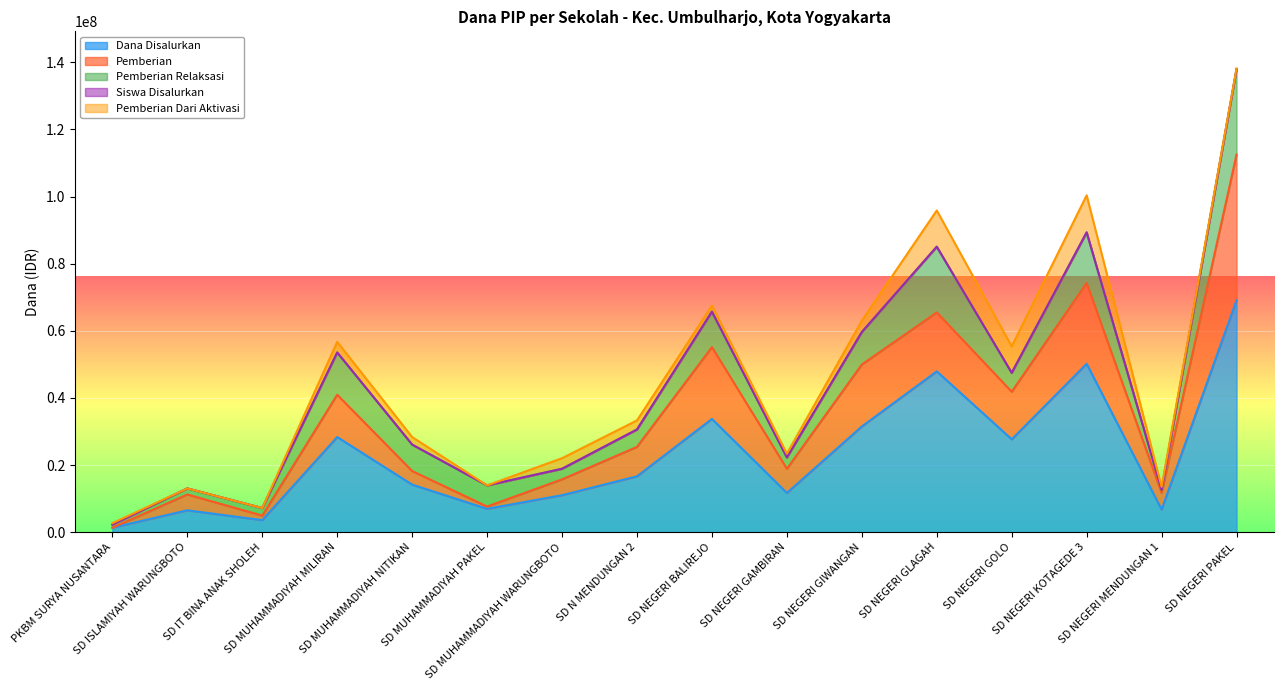

Is it true that Dana Disalurkan equals 120213498 at SD NEGERI PAKEL?

False